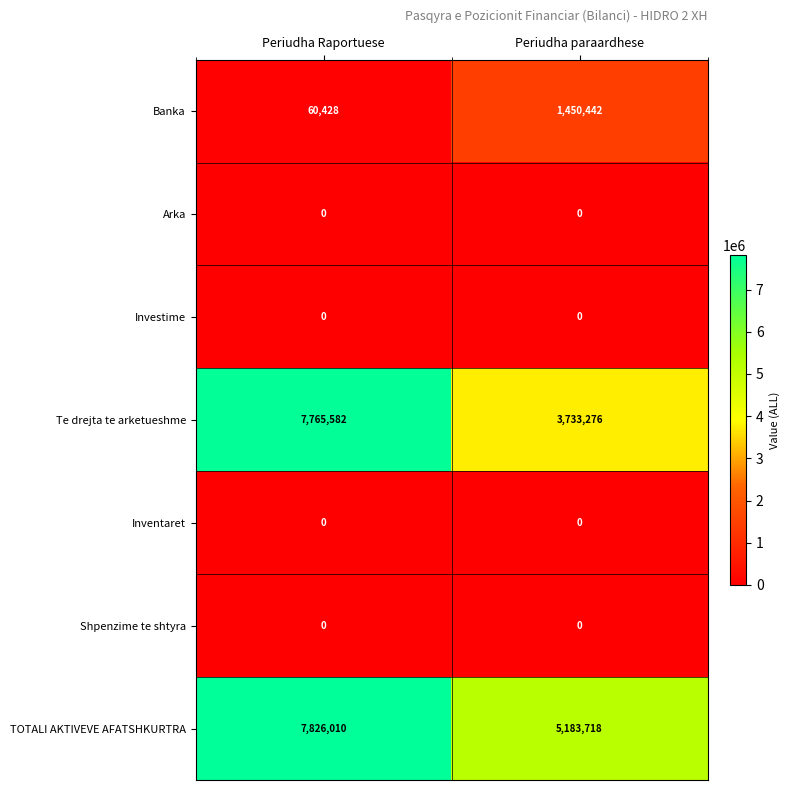

Reading left to right, what are all the values shown in this chart?

Banka: 60428	1450442
Arka: 0	0
Investime: 0	0
Te drejta te arketueshme: 7765582	3733276
Inventaret: 0	0
Shpenzime te shtyra: 0	0
TOTALI AKTIVEVE AFATSHKURTRA: 7826010	5183718